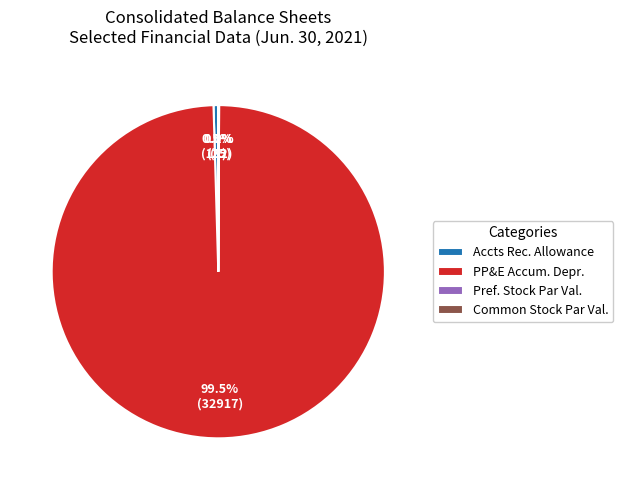

Do Accts Rec. Allowance and PP&E Accum. Depr. together represent more than half of the pie?

Yes